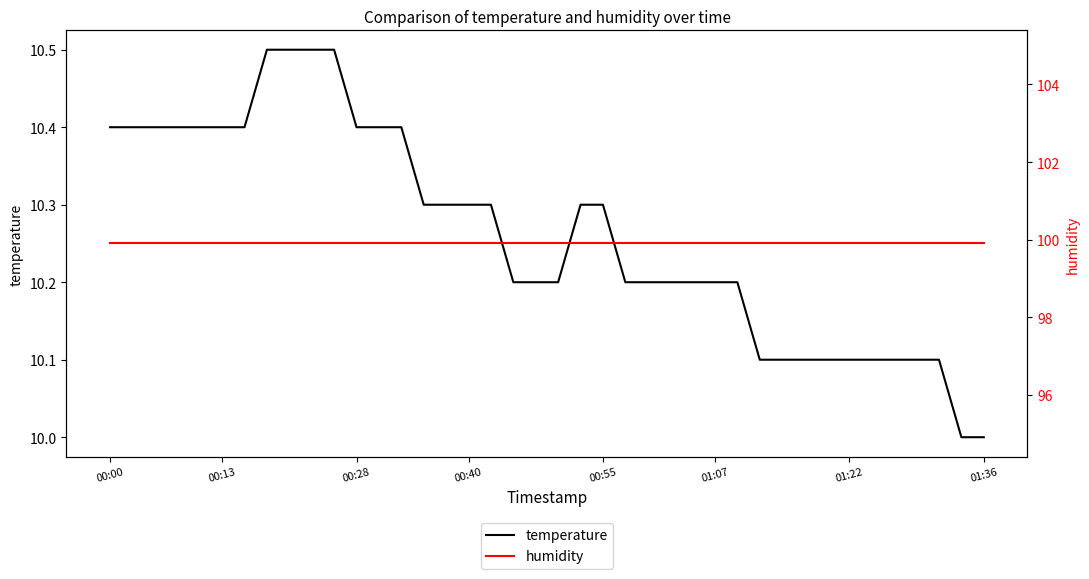

How many categories are shown in the chart?

40